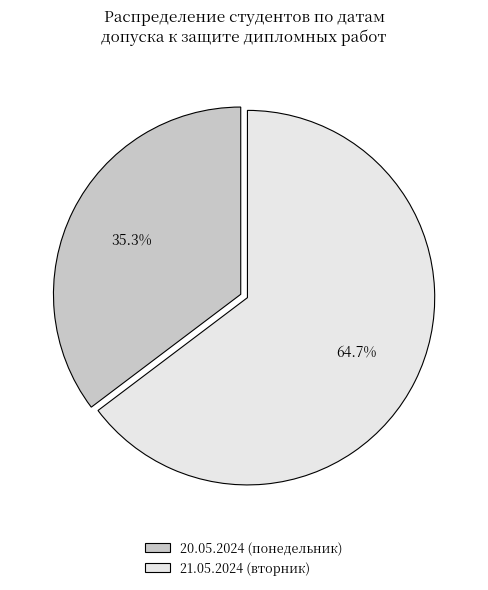

Is there a majority slice in this chart?

Yes